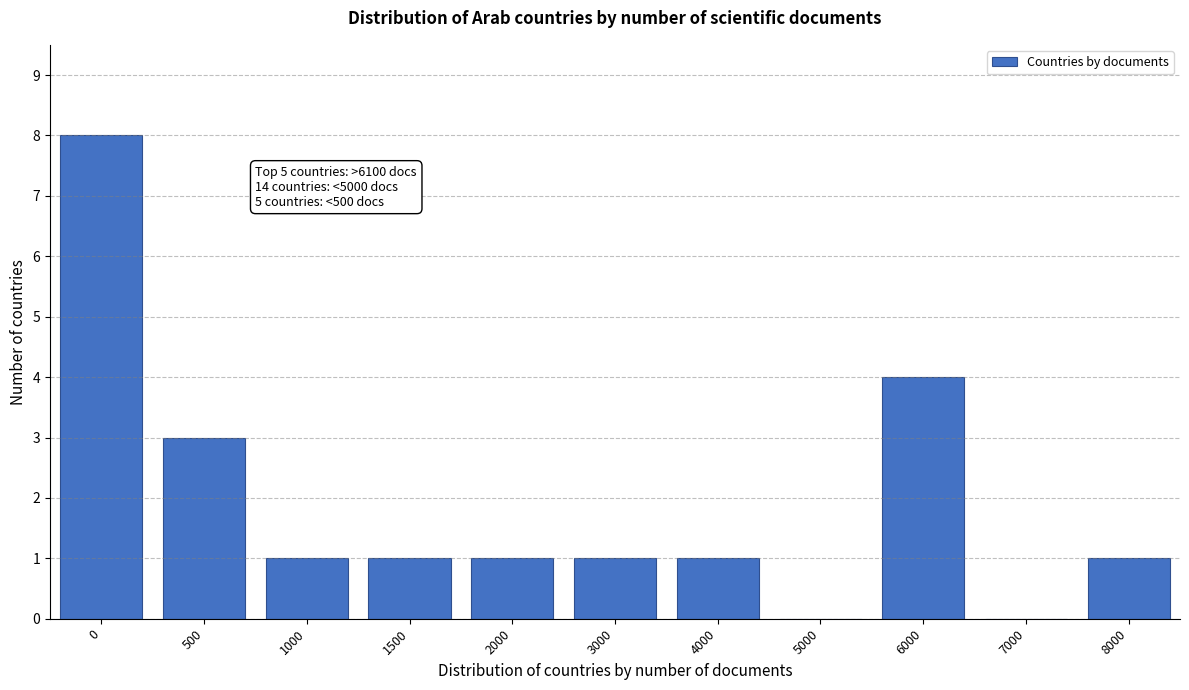

Reading left to right, extract all data points from this chart.

0=8	500=3	1000=1	1500=1	2000=1	3000=1	4000=1	5000=0	6000=4	7000=0	8000=1